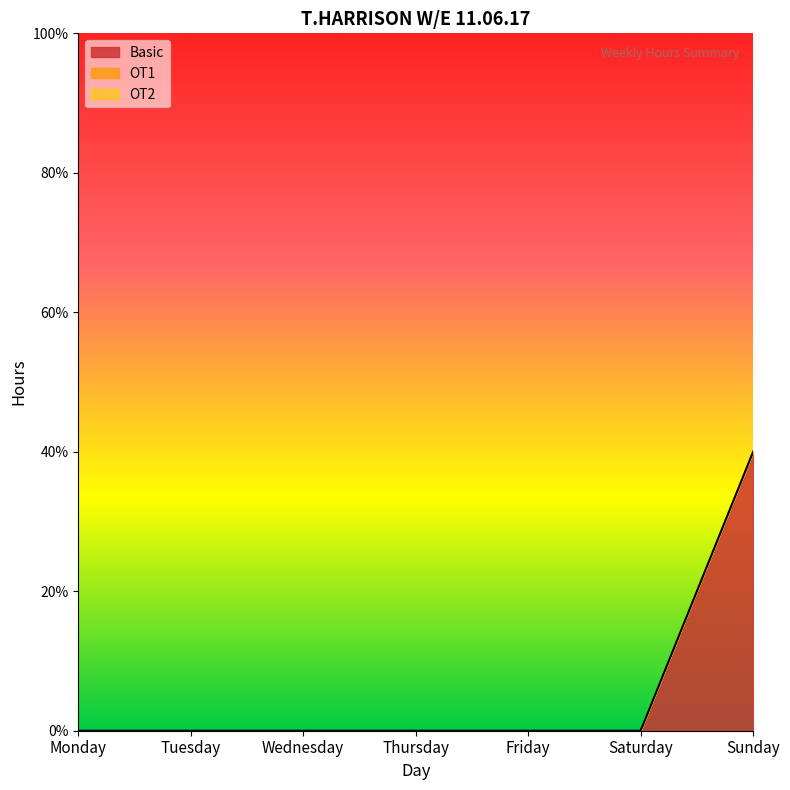

Reading left to right, what are all the values shown in this chart?

Basic: Monday=0	Tuesday=0	Wednesday=0	Thursday=0	Friday=0	Saturday=0	Sunday=40
OT1: Monday=0	Tuesday=0	Wednesday=0	Thursday=0	Friday=0	Saturday=0	Sunday=0
OT2: Monday=0	Tuesday=0	Wednesday=0	Thursday=0	Friday=0	Saturday=0	Sunday=0